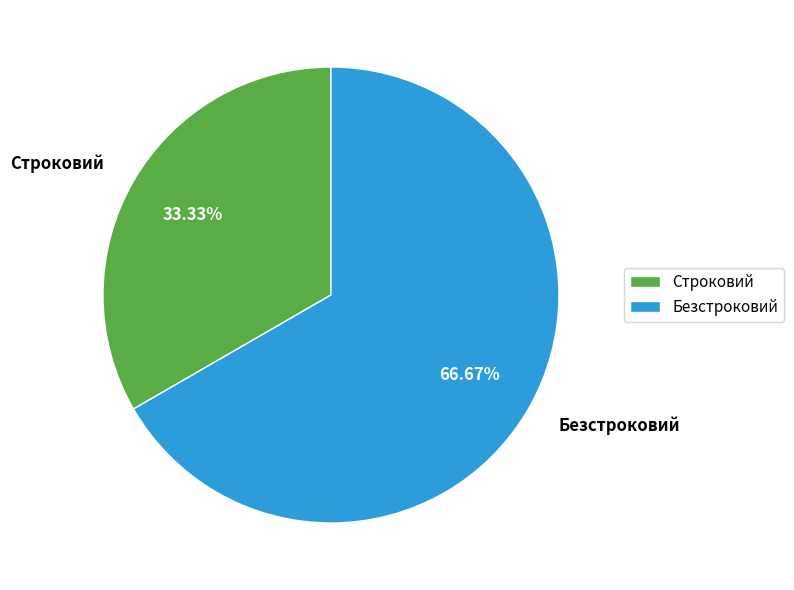

Which slice is the largest?

Безстроковий